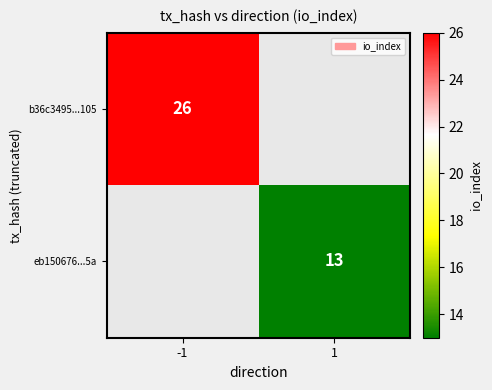

Is the value of eb150676...5a at 1 greater than the value of b36c3495...105 at -1?

No